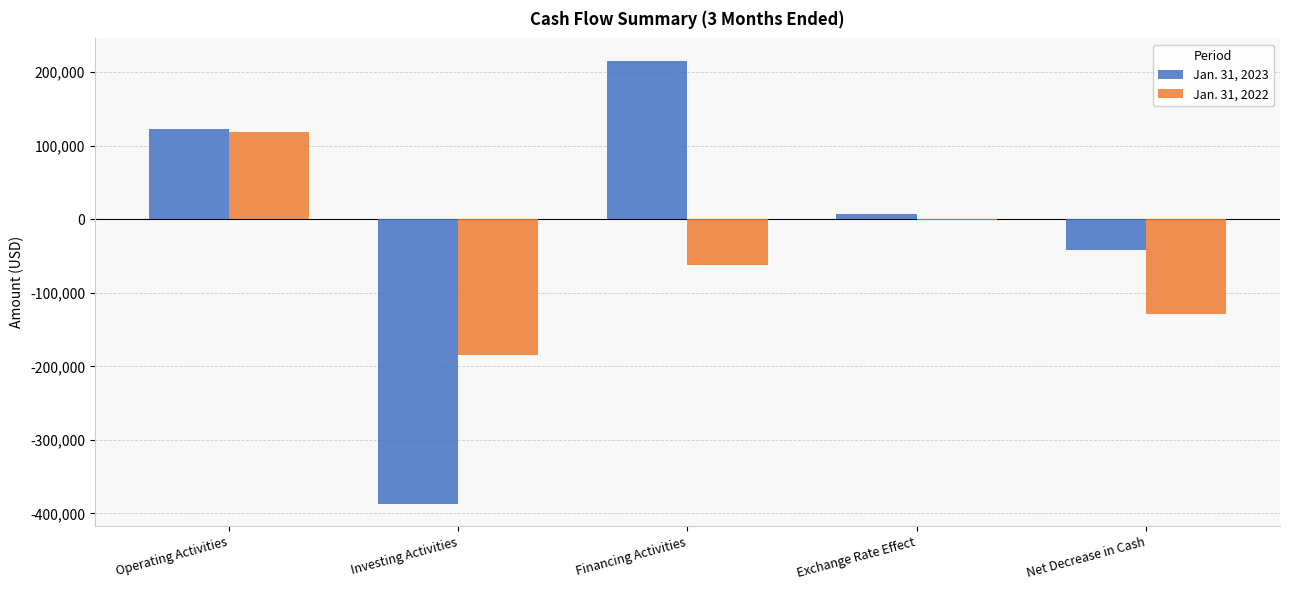

True or false: Jan. 31, 2023 has a value of -387136 at Investing Activities.

True